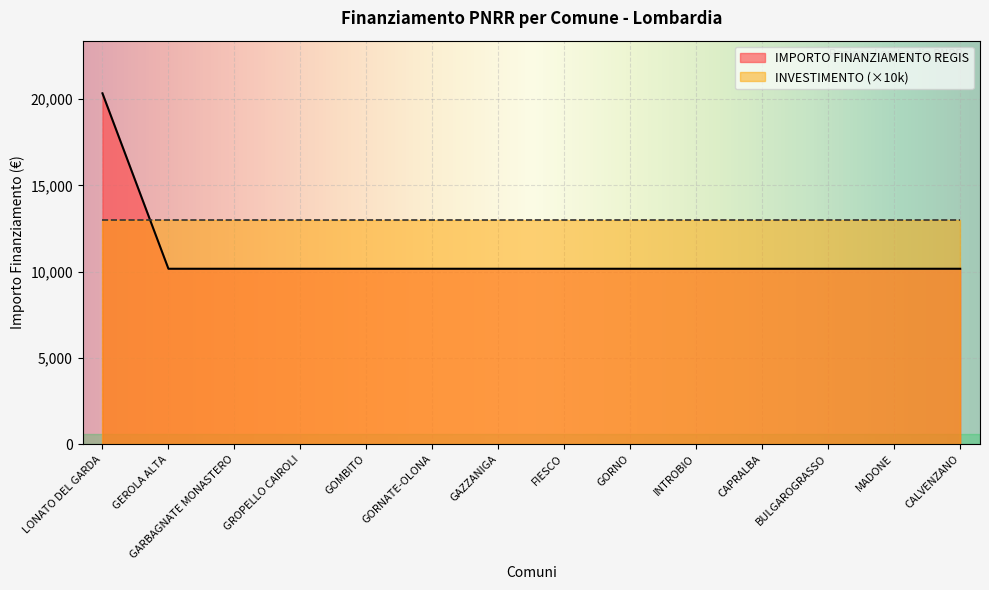

Read the value at GOMBITO, to the nearest 100.

10200